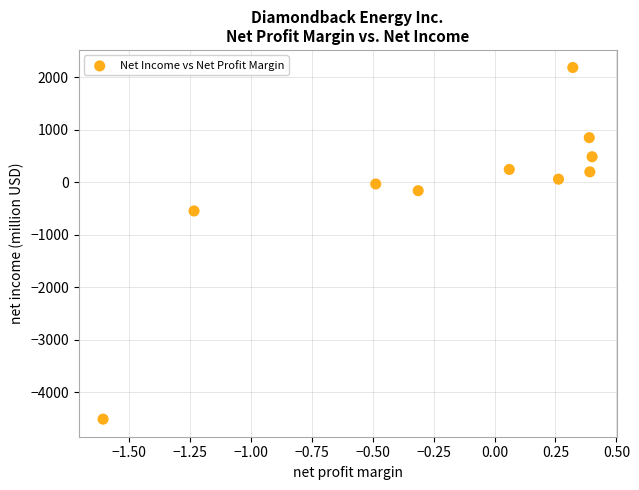

What is the average Y value?

-127